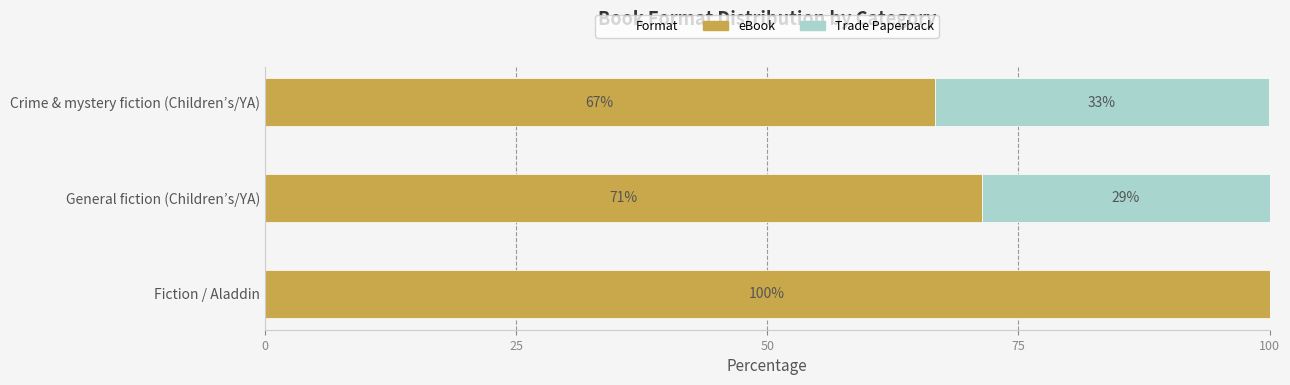

Which series has the widest spread of values?

eBook